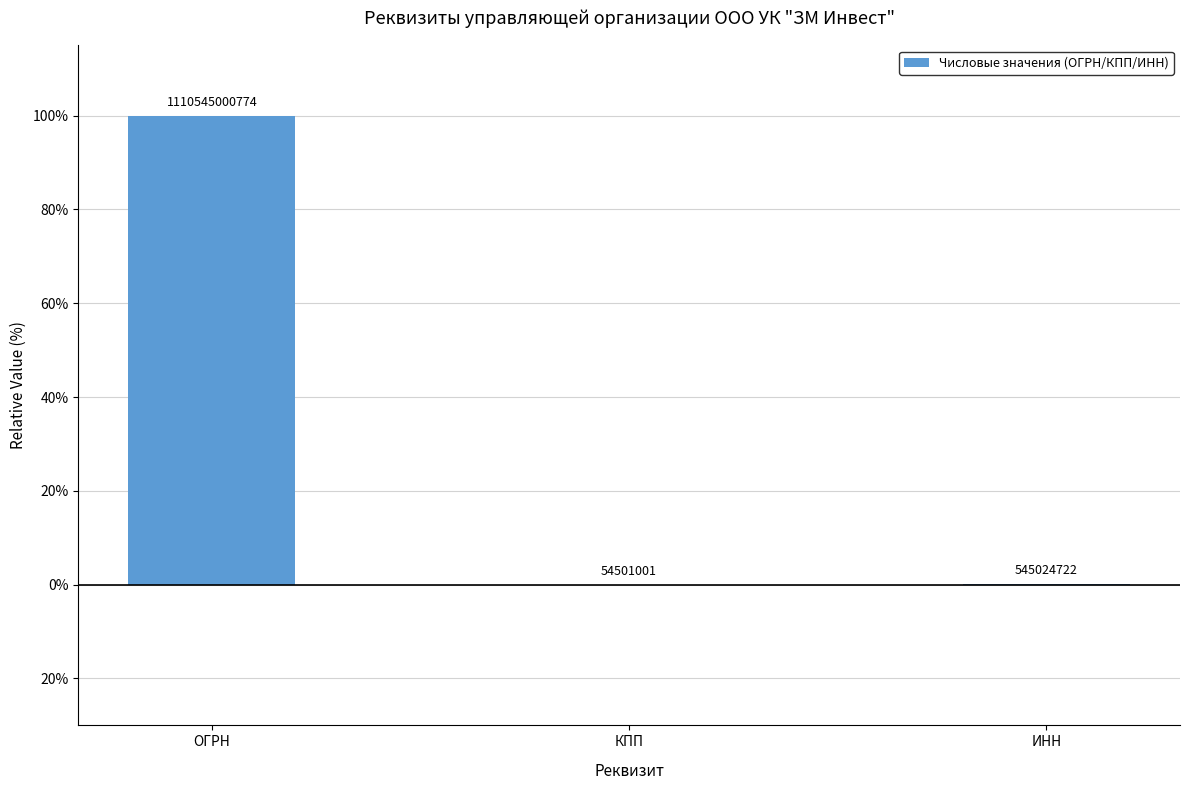

What position from the right is КПП?

2